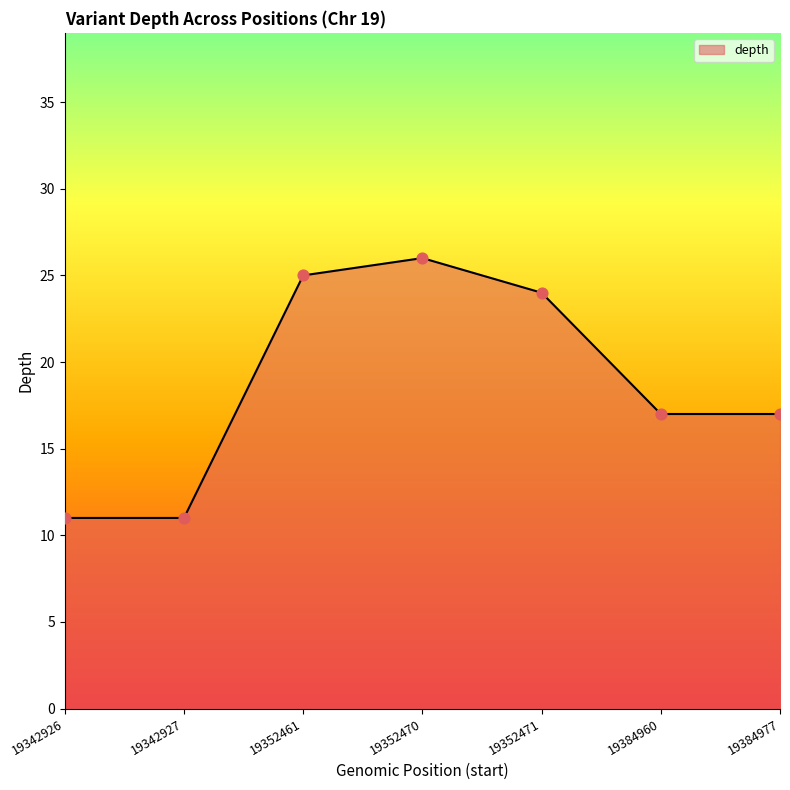

Between 19342926 and 19352461, which is larger?

19352461